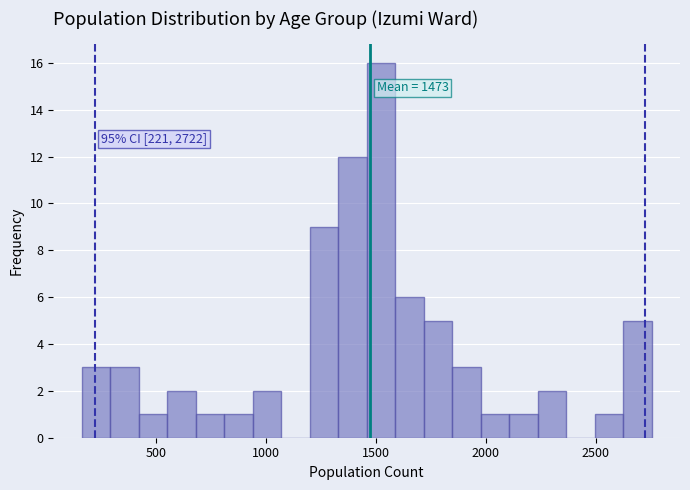

Read against the x-axis, roughly where is the centre of the tallest bar?

1500